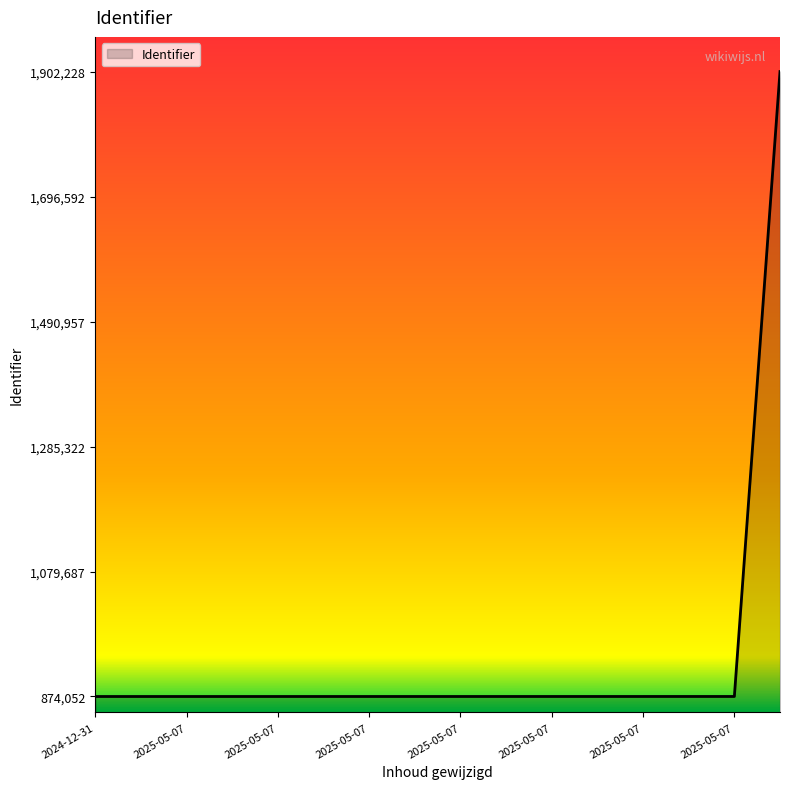

What is the difference between the maximum and minimum values?

1028176